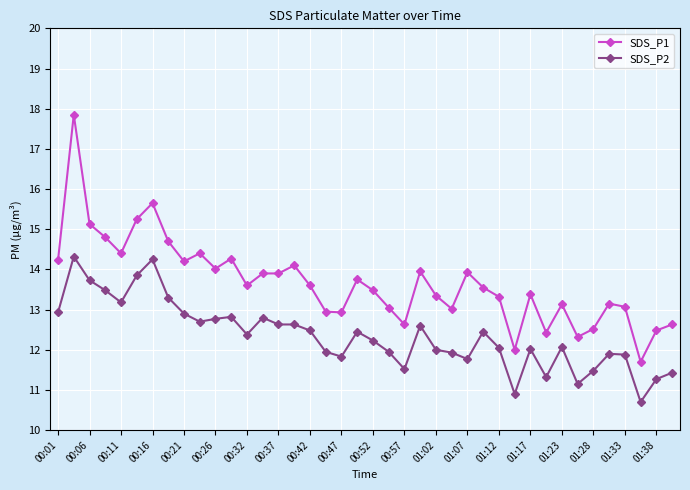

What is the average value of the SDS_P1 series?

13.7